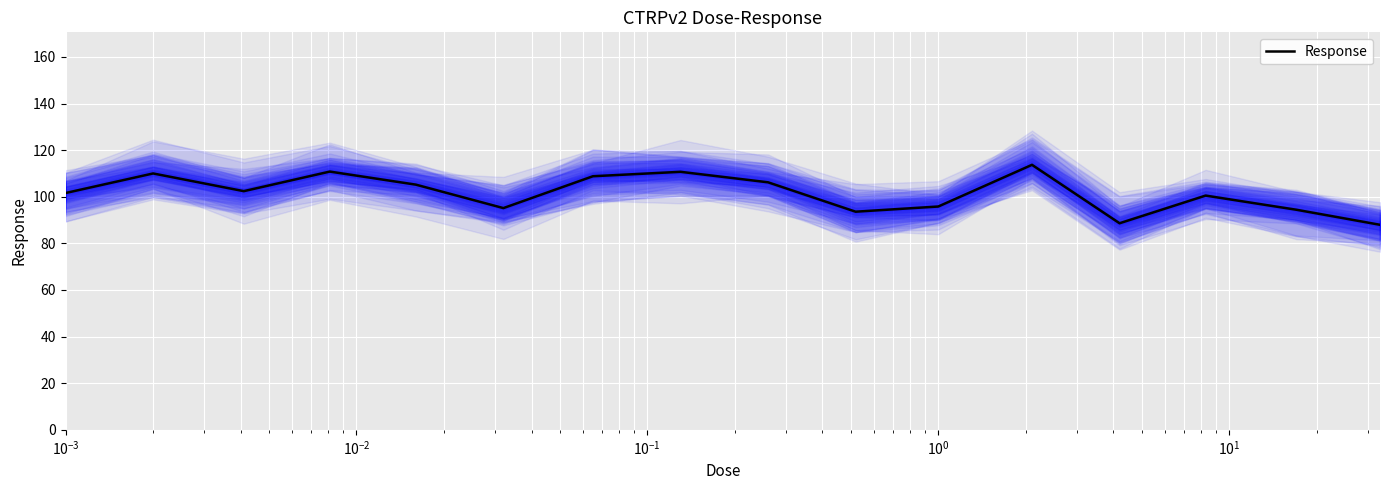

What is the maximum value for Response?

113.7